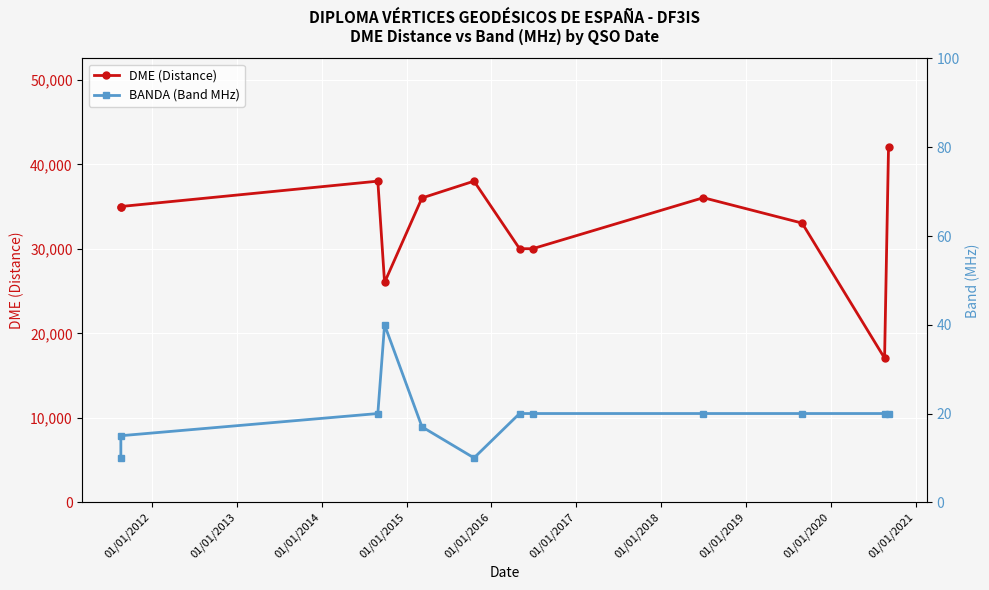

At which label does DME (Distance) reach its minimum?

01/01/2021